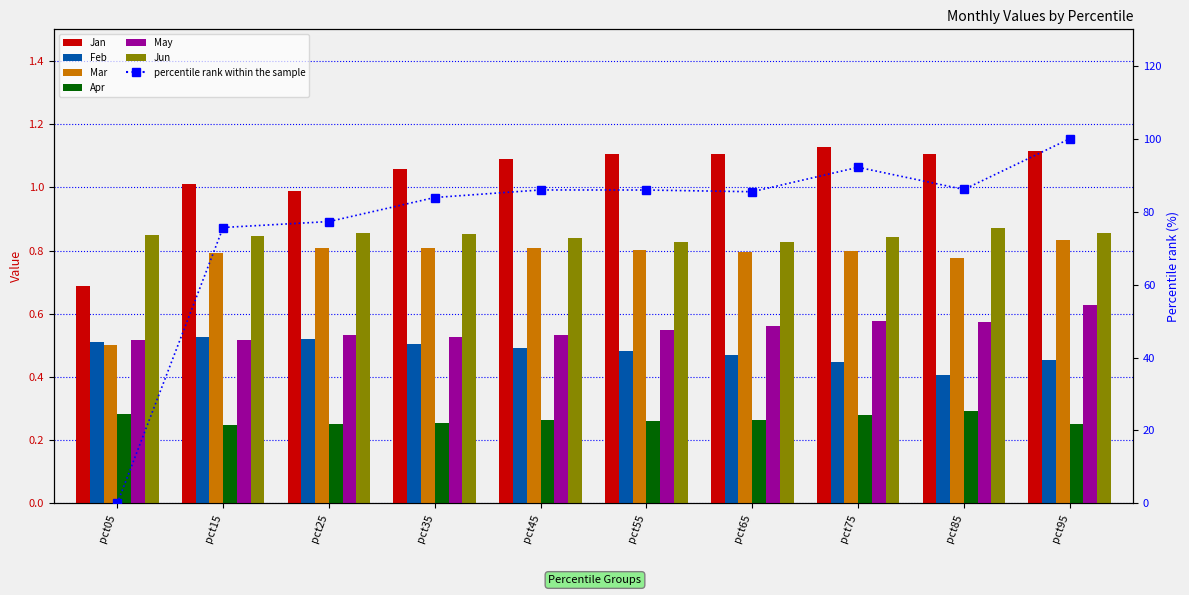

At which label does Mar reach its minimum?

pct05